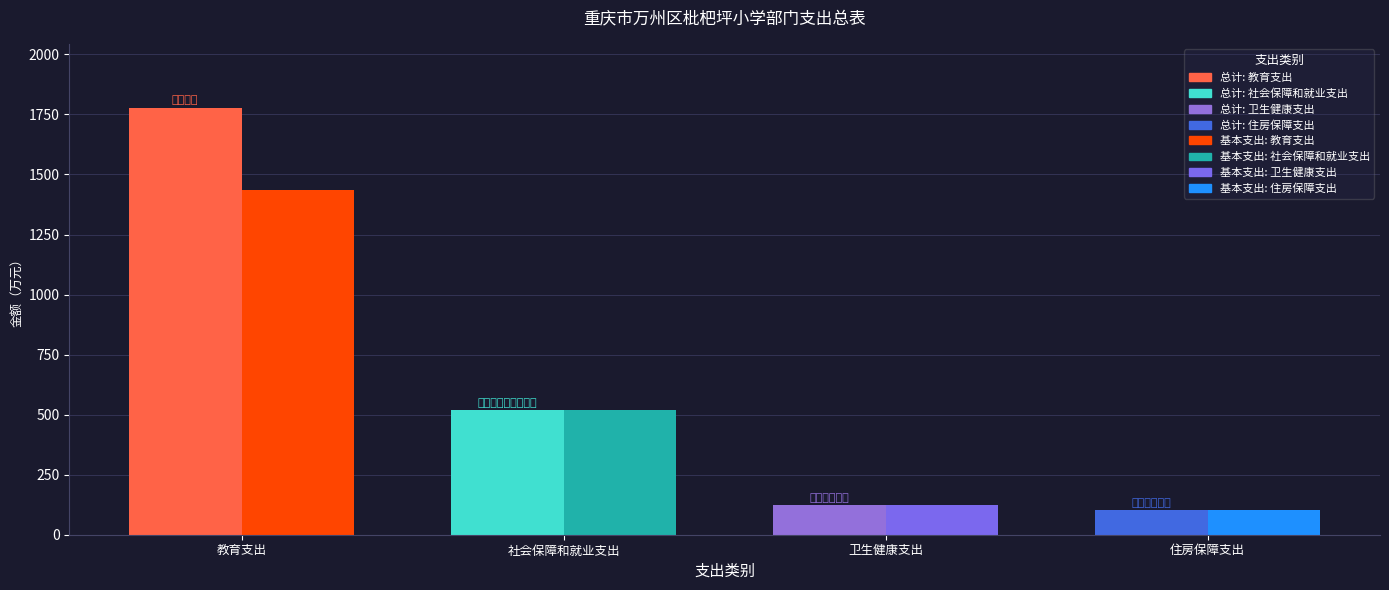

Reading left to right, extract all data points from this chart.

总计: 教育支出=1777.3	社会保障和就业支出=518.5	卫生健康支出=123.0	住房保障支出=101.0
基本支出: 教育支出=1434.6	社会保障和就业支出=518.5	卫生健康支出=123.0	住房保障支出=101.0